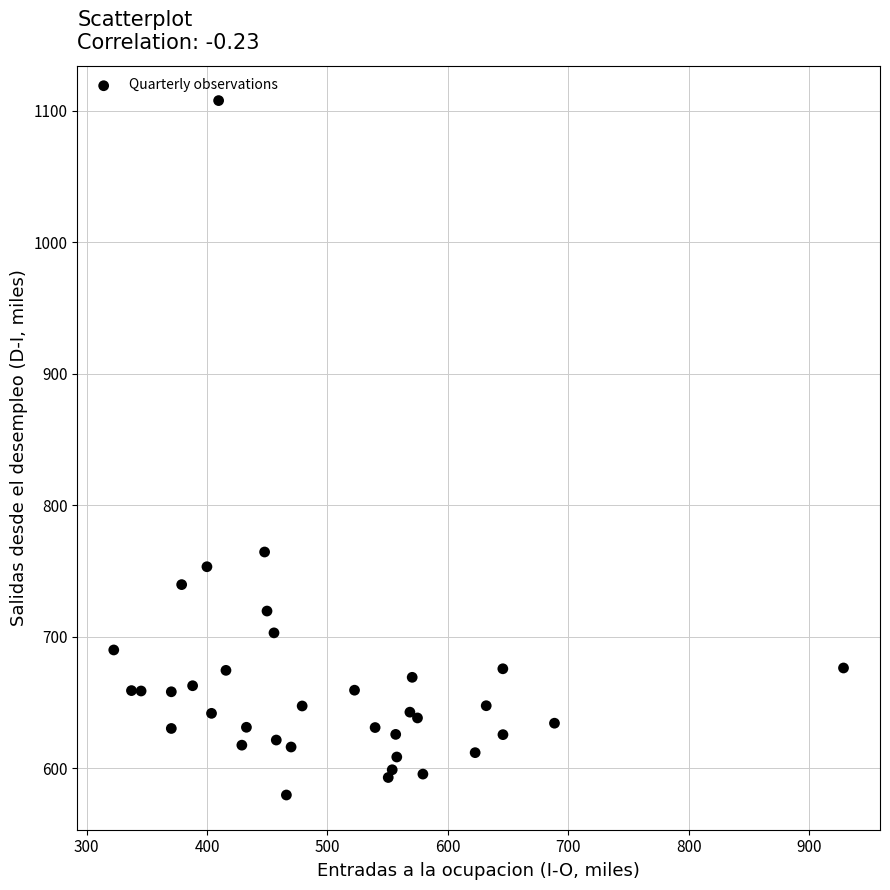

What Y value in the scatter plot is closest to 843?

764.3